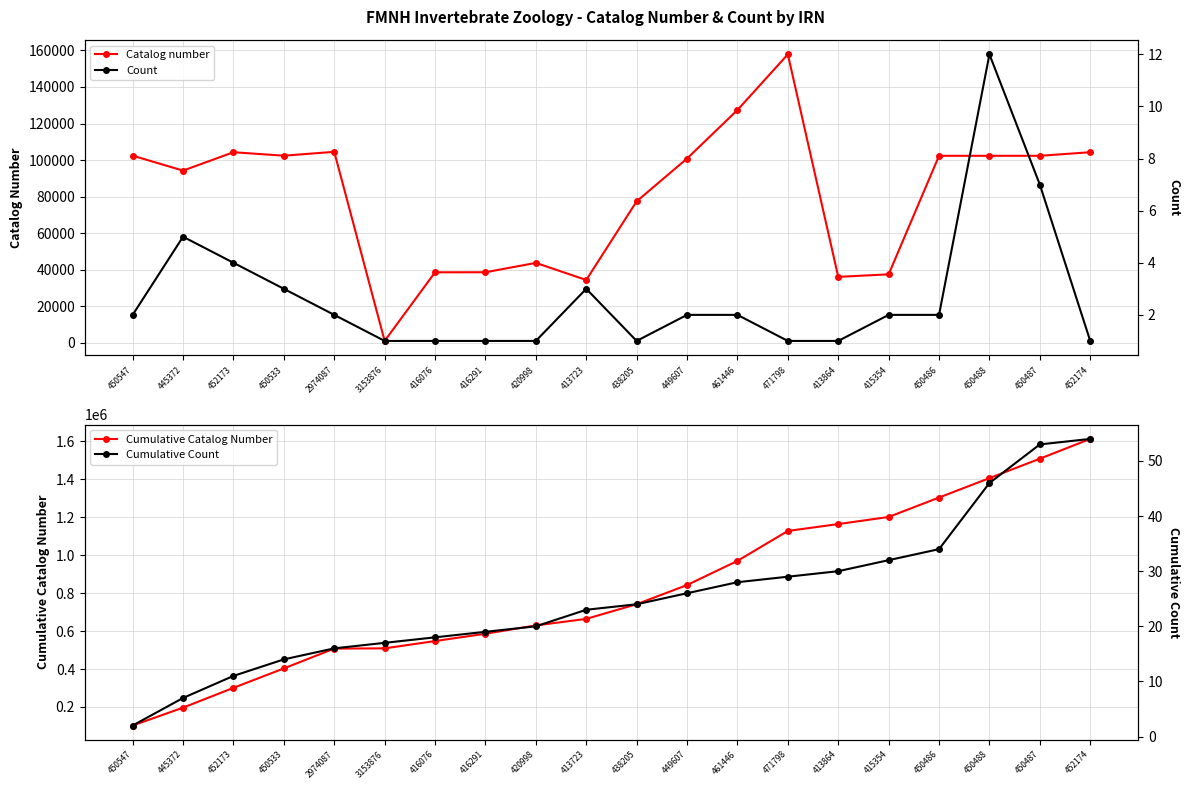

What is the difference between the maximum and second lowest values in the Catalog number series?

123439